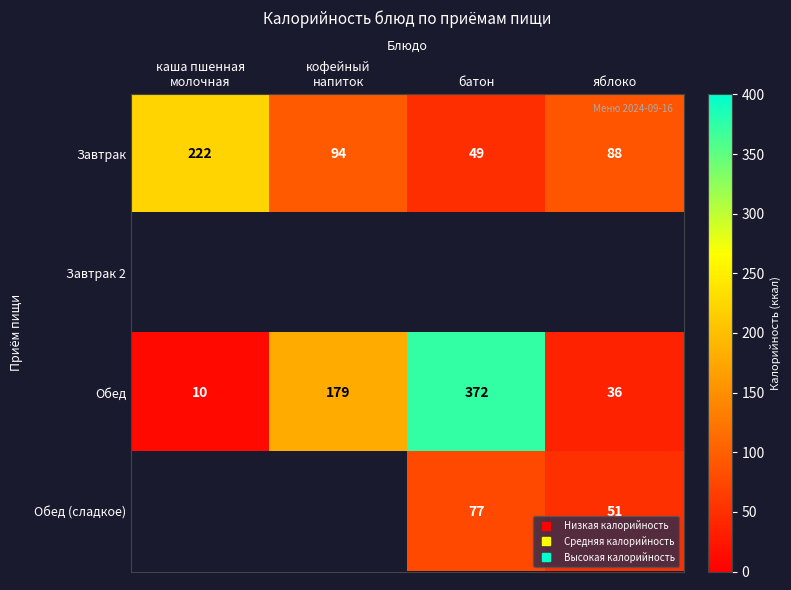

The Обед series shows 372.0 at батон. True or false?

True